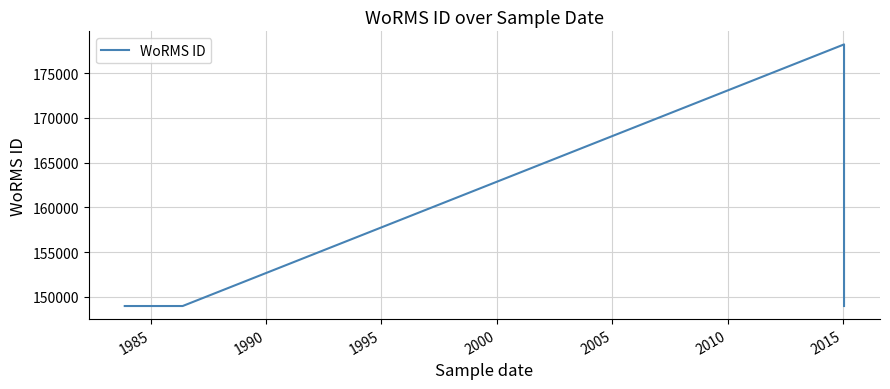

True or false: there are more than 0 points higher than both neighbors.

True